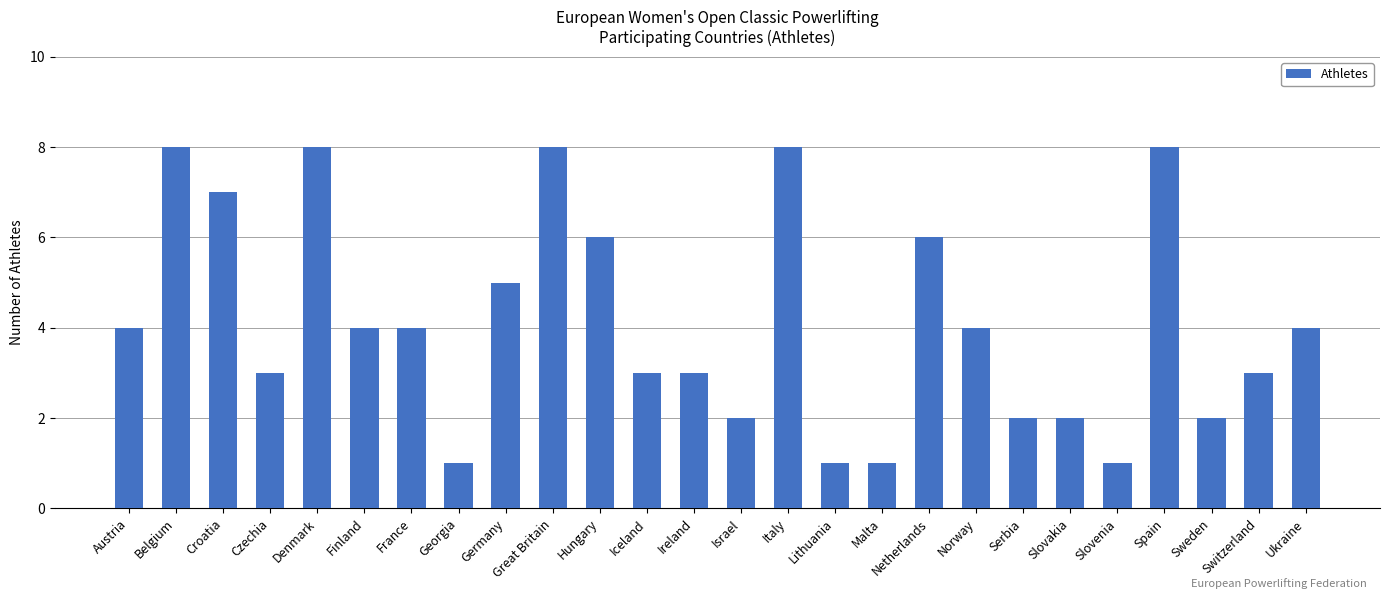

How many data points does each series have?

26